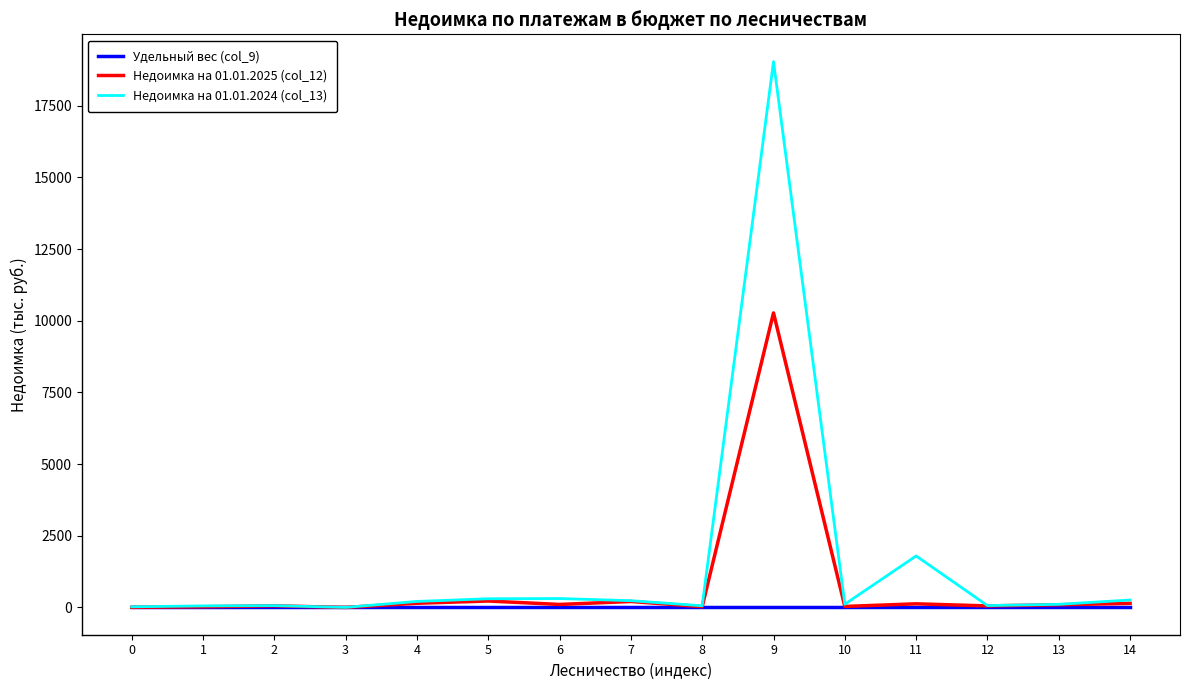

What is the greatest value displayed?

19040.7